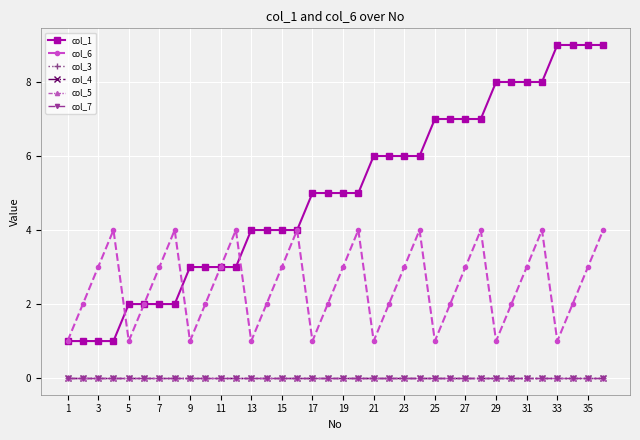

Is this an area chart (filled region under the line)?

No